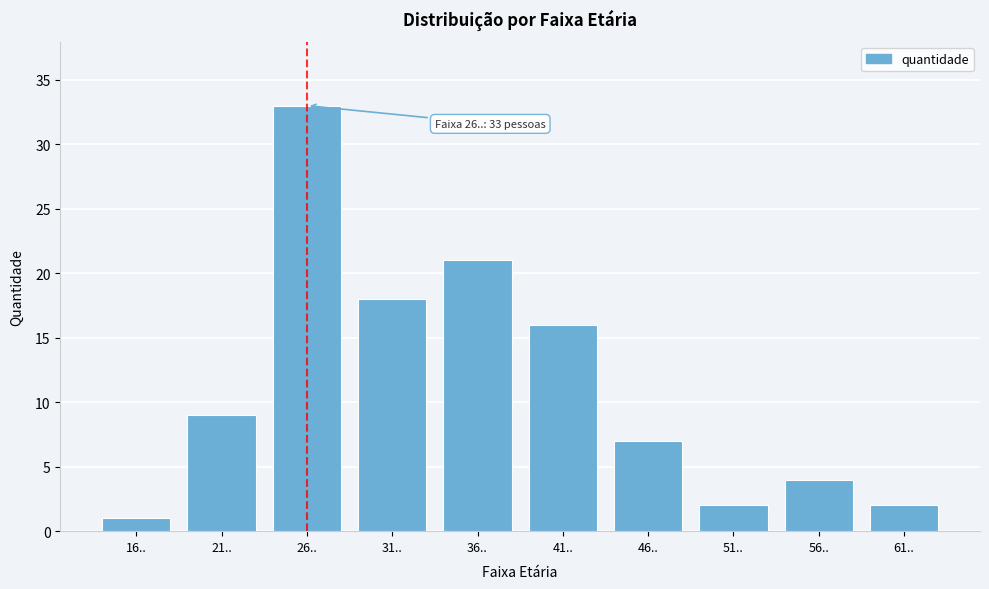

Reading left to right, list all the values displayed in this chart.

16..=1	21..=9	26..=33	31..=18	36..=21	41..=16	46..=7	51..=2	56..=4	61..=2